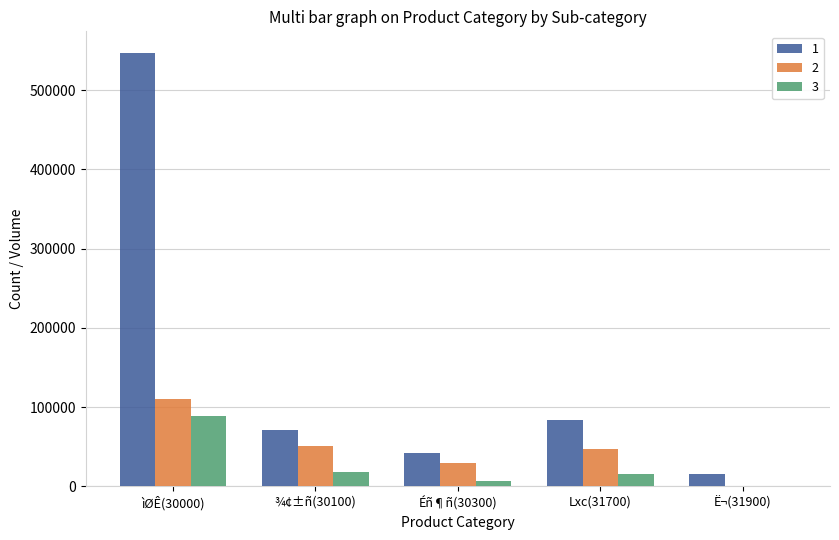

Is the value of 1 at ìØÊ(30000) greater than the value of 3 at Ë¬(31900)?

Yes